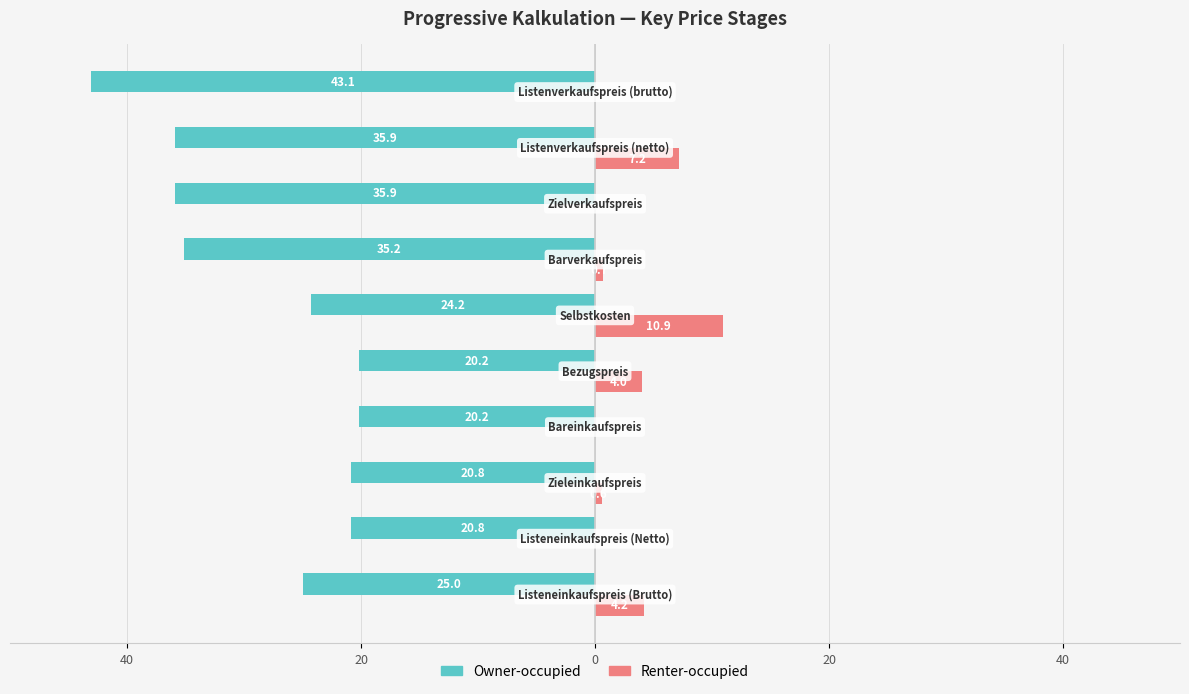

What are all the series names shown in the legend?

Owner-occupied, Renter-occupied